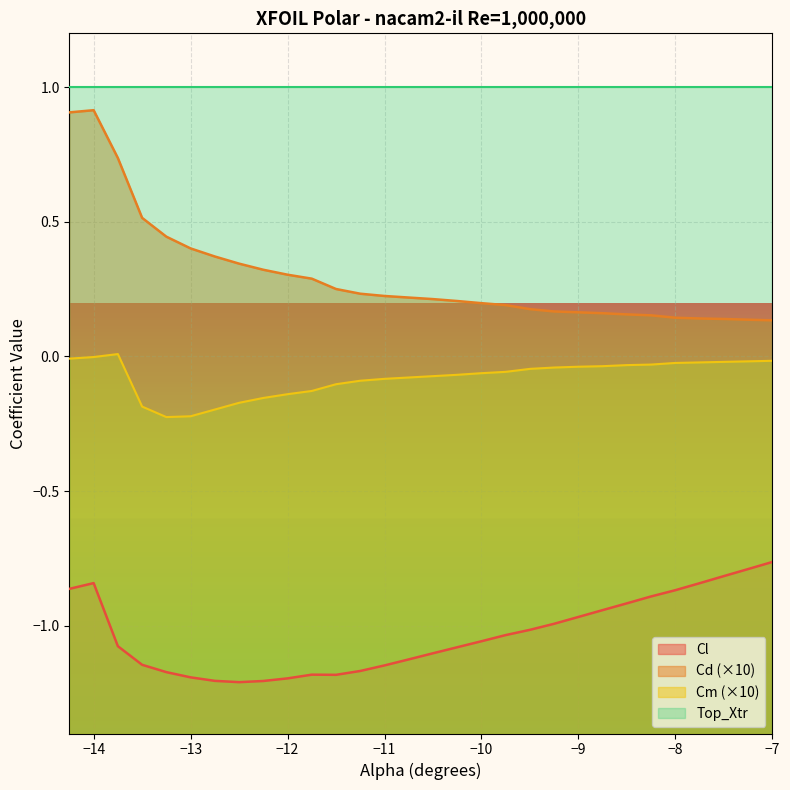

Which series has the largest total across all categories?

Top_Xtr